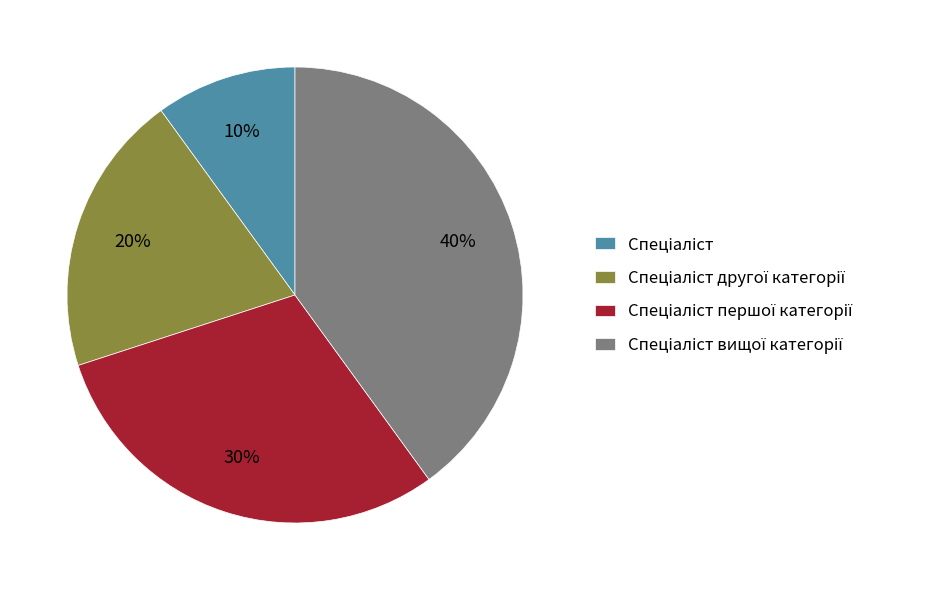

Does any single category account for the majority?

No